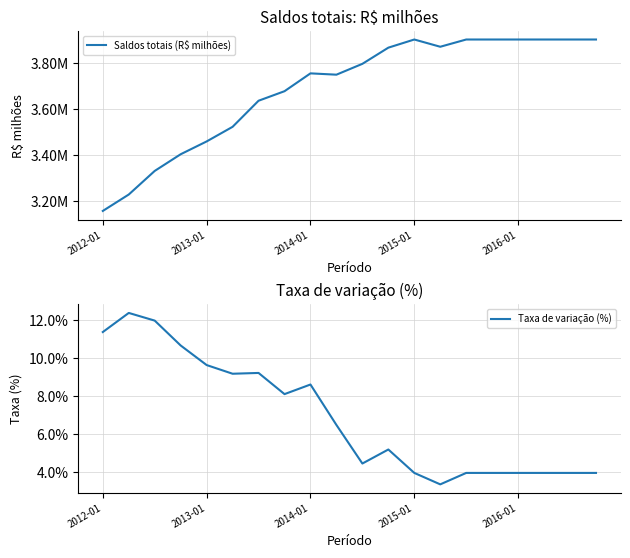

Does the chart have visible grid lines?

Yes